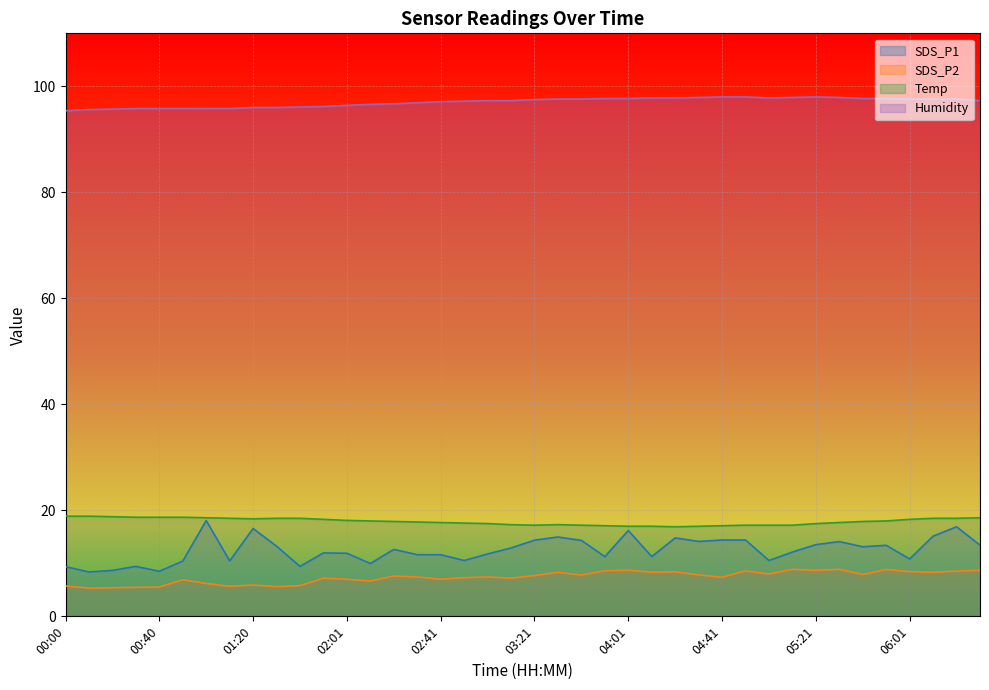

Which series has the largest total across all categories?

Humidity